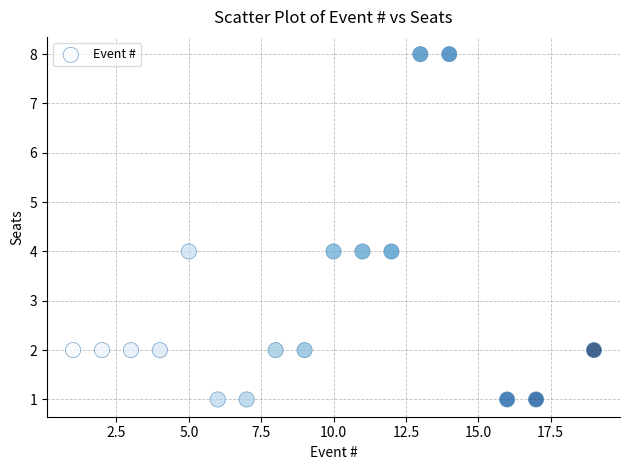

What is the range of Y values (max minus min)?

7